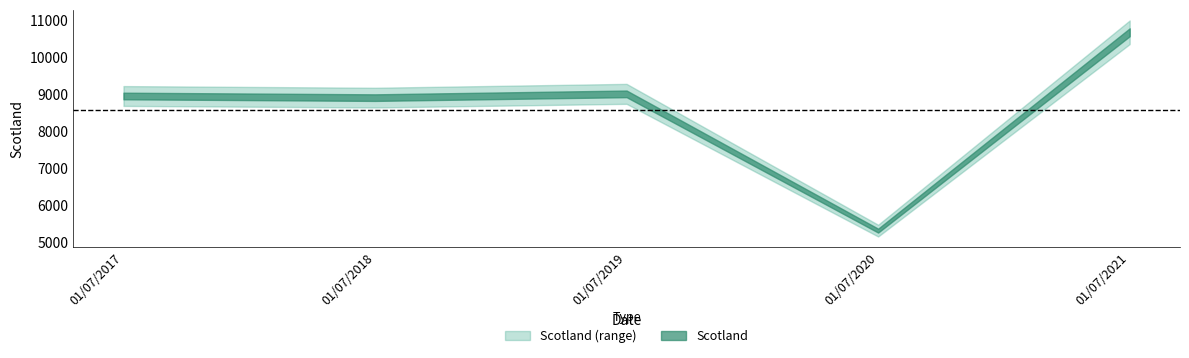

True or false: the data shows 11932 at 01/07/2017.

False